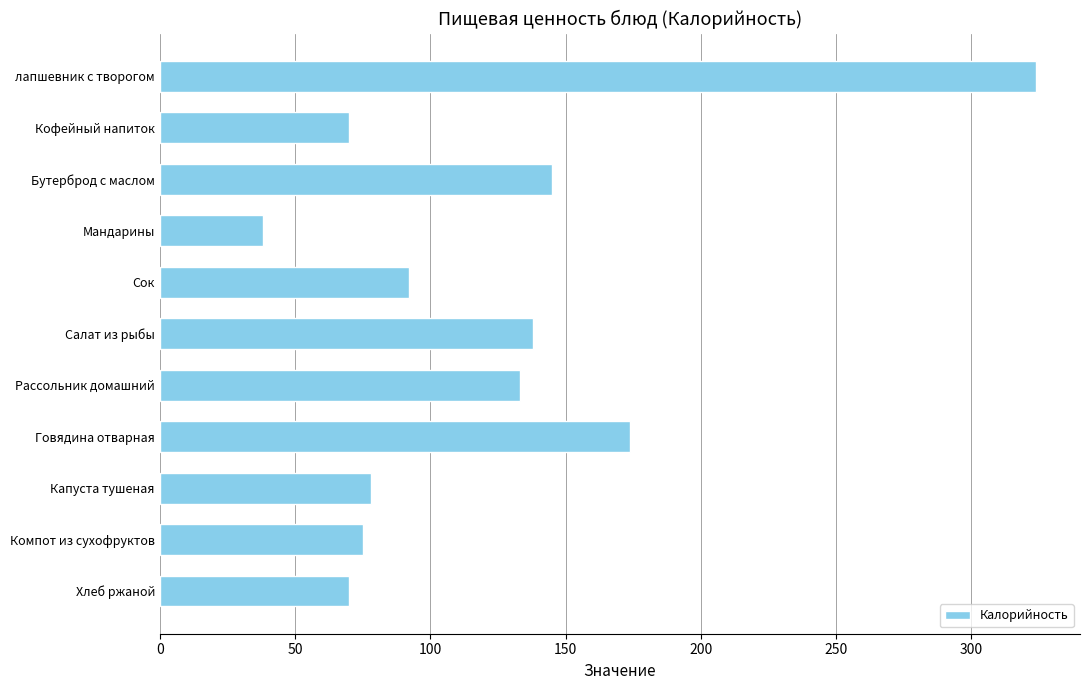

What is the difference between the maximum and second lowest values?

254